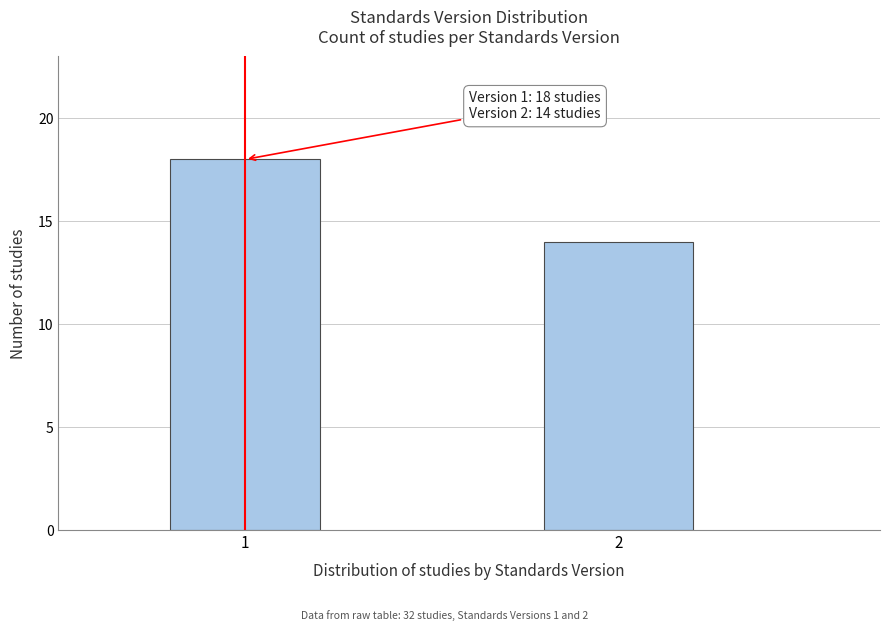

Reading left to right, transcribe all the data shown in this chart.

18	14